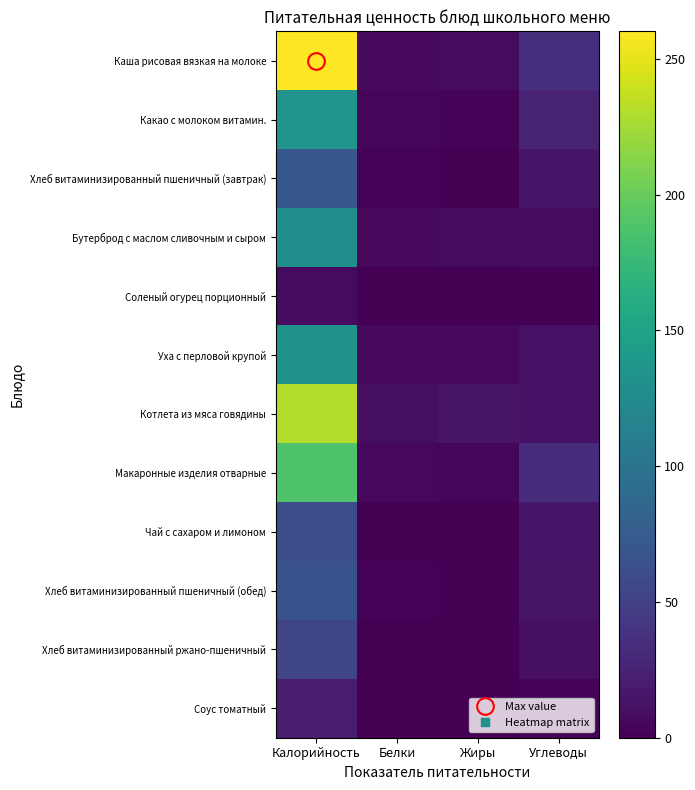

Reading right to left, list all the values displayed in this chart.

Каша рисовая вязкая на молоке: Углеводы=35.0	Жиры=8.1	Белки=7.0	Калорийность=260.1
Какао с молоком витамин.: Углеводы=25.0	Жиры=3.0	Белки=3.9	Калорийность=136.0
Хлеб витаминизированный пшеничный (завтрак): Углеводы=14.5	Жиры=0.3	Белки=2.4	Калорийность=70.5
Бутерброд с маслом сливочным и сыром: Углеводы=7.8	Жиры=8.1	Белки=6.0	Калорийность=129.0
Соленый огурец порционный: Углеводы=1.0	Жиры=0.1	Белки=0.5	Калорийность=7.8
Уха с перловой крупой: Углеводы=12.8	Жиры=5.8	Белки=6.0	Калорийность=133.0
Котлета из мяса говядины: Углеводы=12.9	Жиры=14.1	Белки=10.1	Калорийность=230.0
Макаронные изделия отварные: Углеводы=33.0	Жиры=3.7	Белки=5.7	Калорийность=187.0
Чай с сахаром и лимоном: Углеводы=15.2	Жиры=0.0	Белки=0.1	Калорийность=61.0
Хлеб витаминизированный пшеничный (обед): Углеводы=13.7	Жиры=0.2	Белки=2.6	Калорийность=65.9
Хлеб витаминизированный ржано-пшеничный: Углеводы=10.2	Жиры=0.4	Белки=0.8	Калорийность=54.3
Соус томатный: Углеводы=2.7	Жиры=0.7	Белки=0.8	Калорийность=21.3